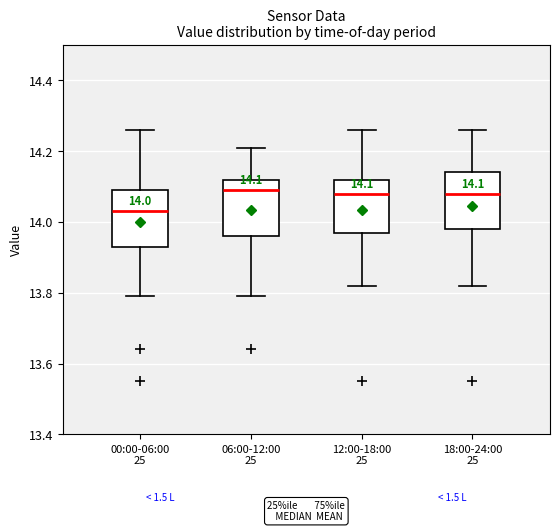

Which box's median line is the lowest?

00:00-06:00 25